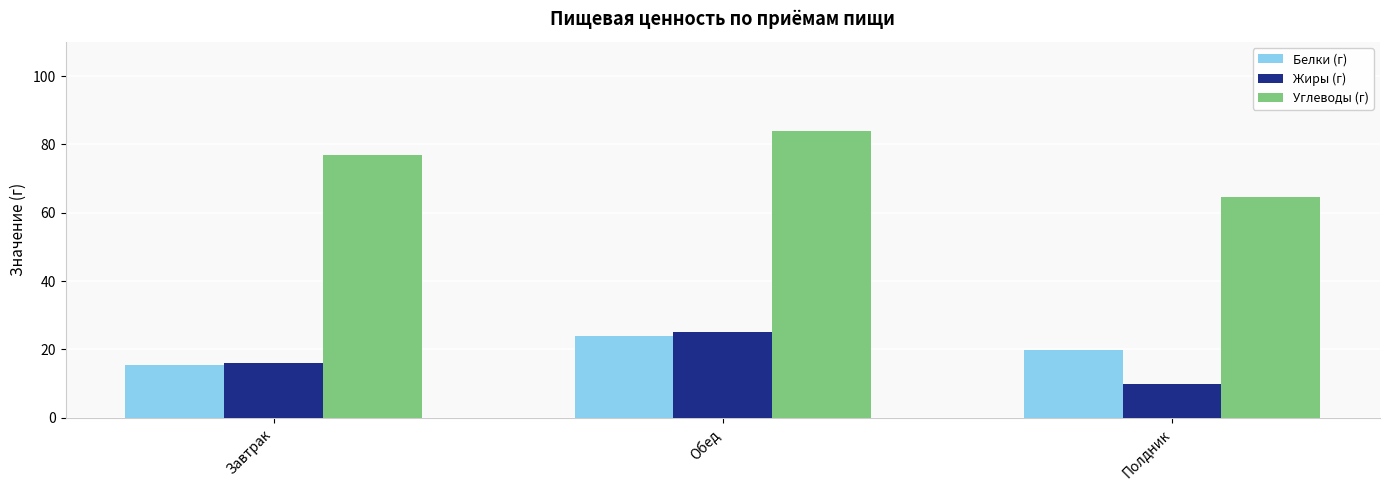

At which label is Белки (г) closest to 19?

Полдник